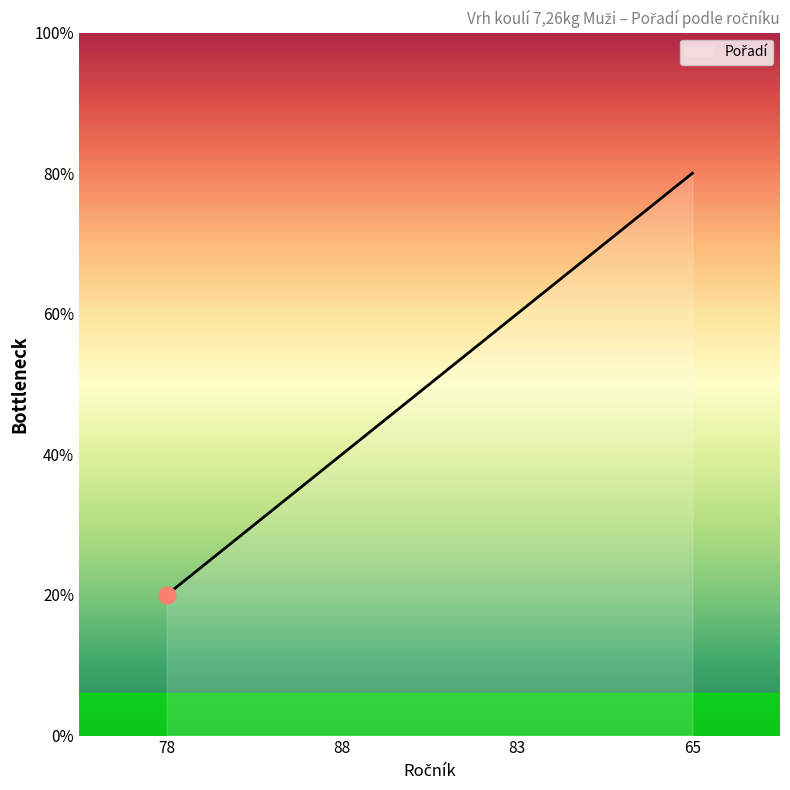

Does the chart have visible grid lines?

No